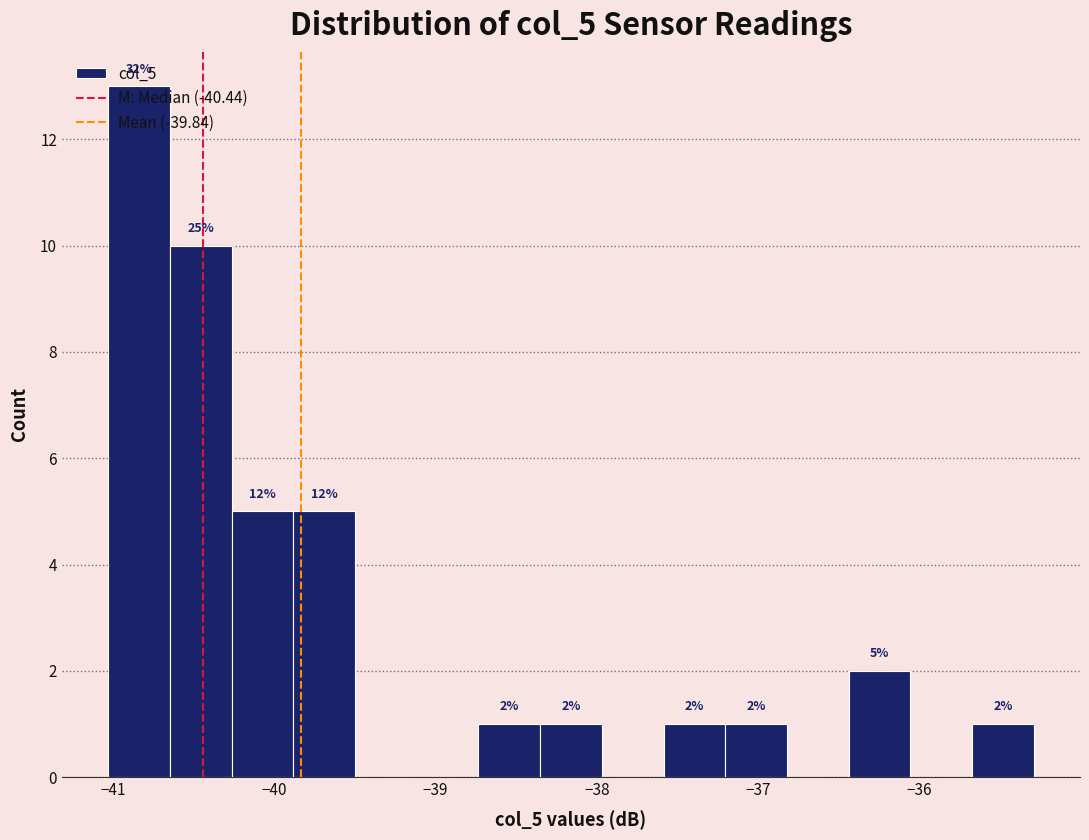

Read against the x-axis, roughly where is the centre of the tallest bar?

-40.8